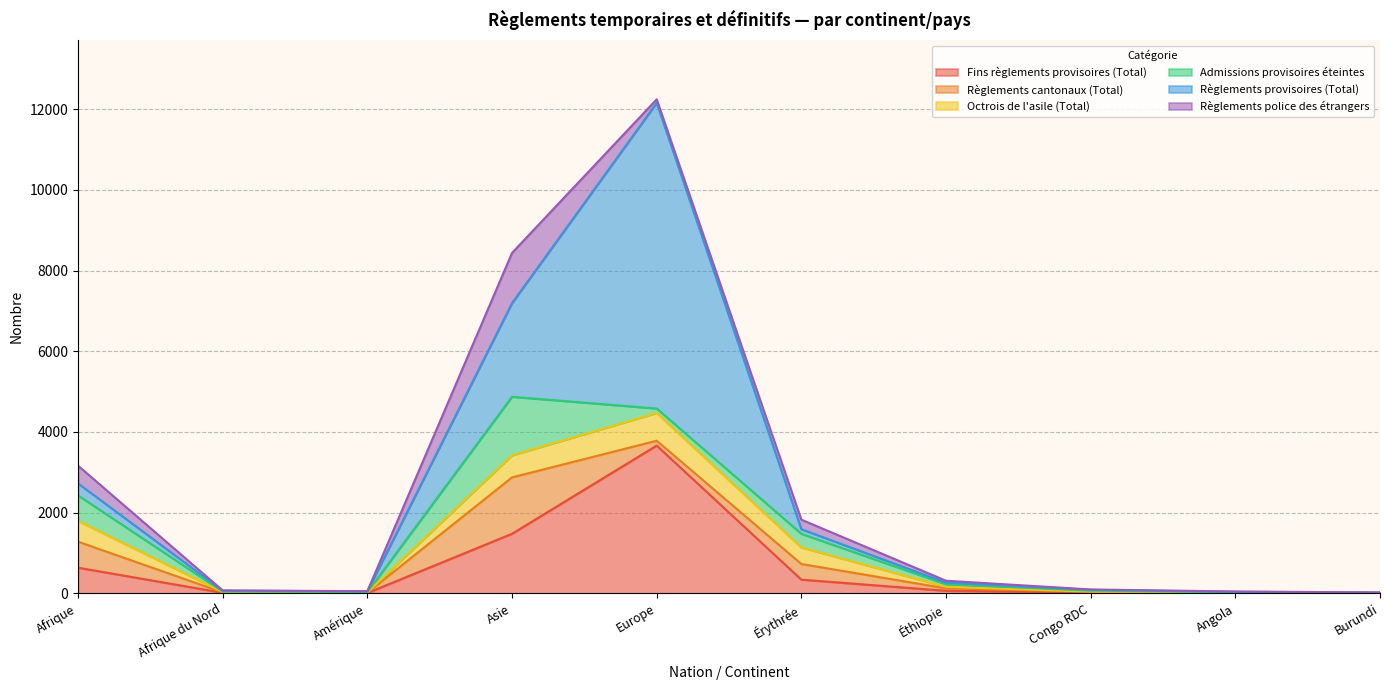

What position from the right is Europe?

6